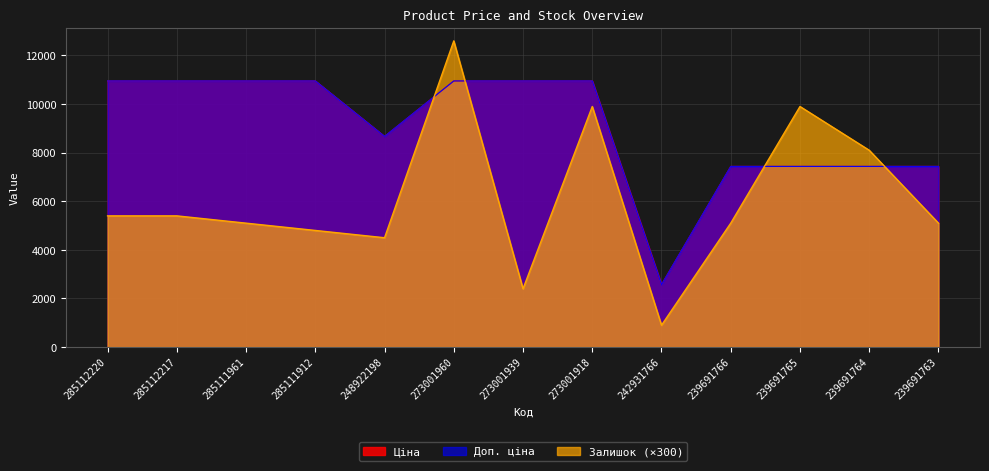

How many lines are shown in the chart?

3